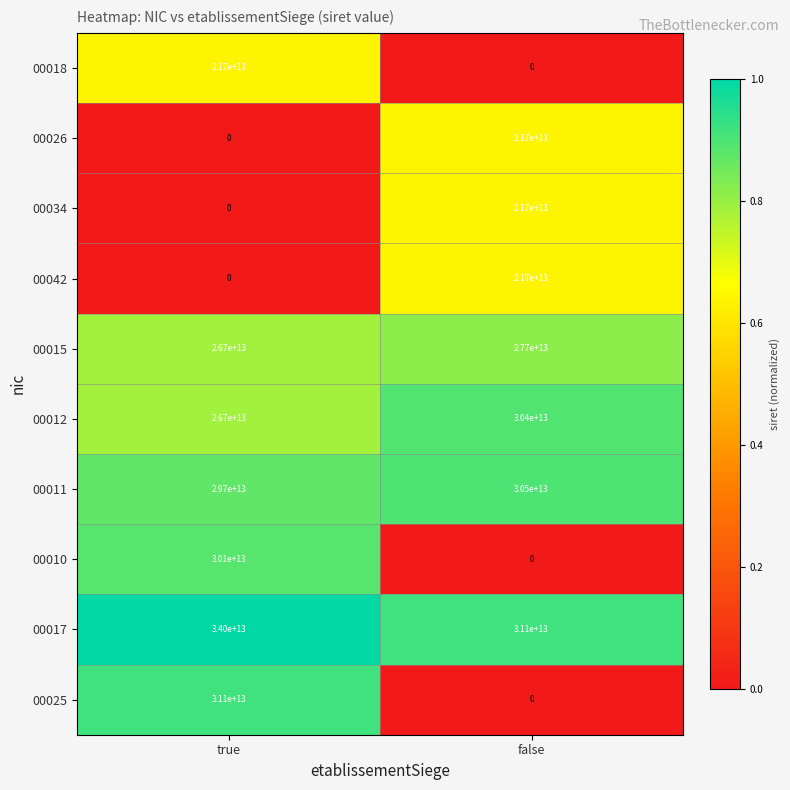

Which category has the highest value in the 00010 series?

true